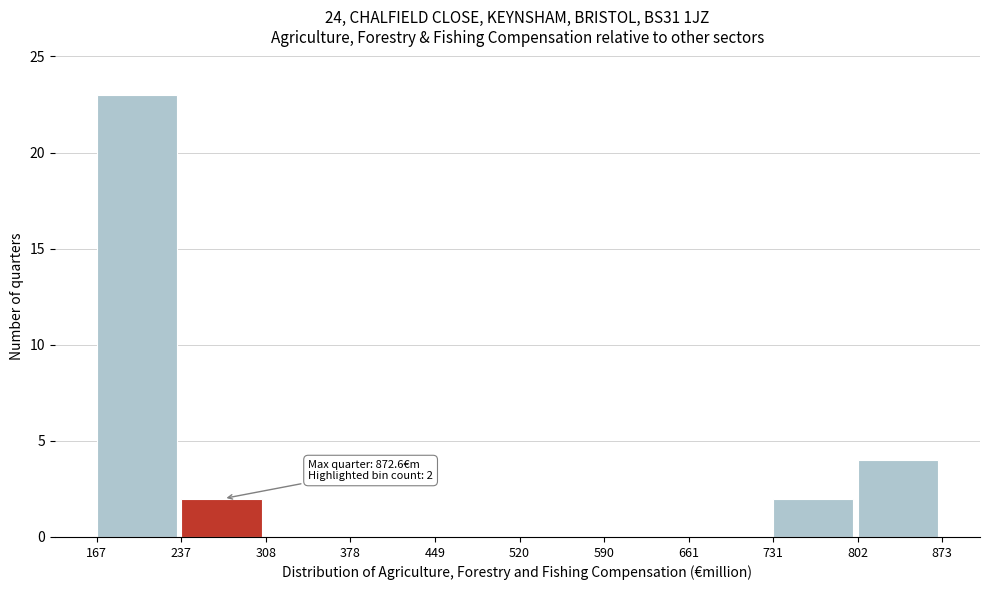

Over which range of the x-axis is the bar tallest?

167 to 237